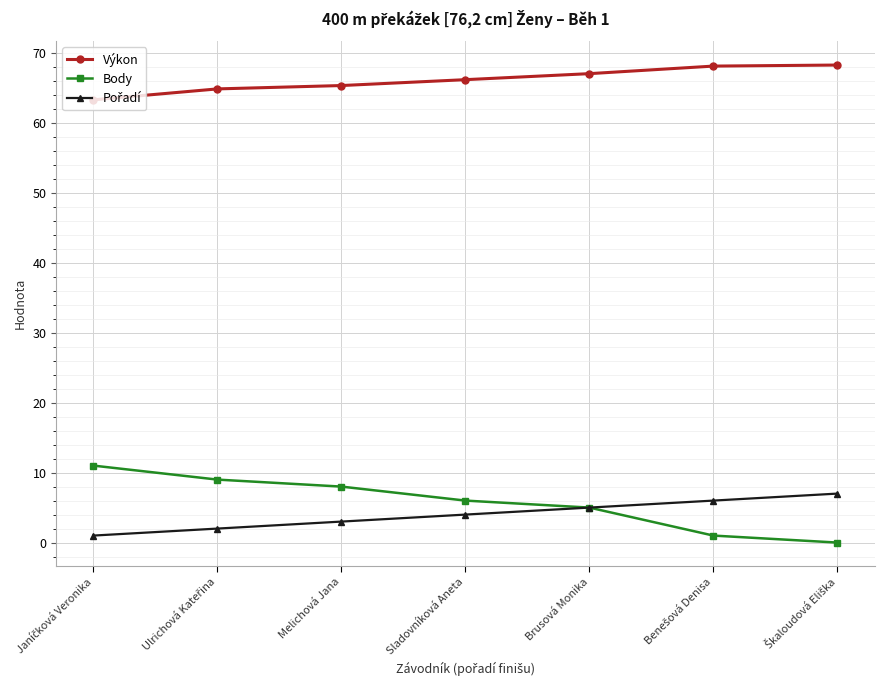

True or false: Body and Výkon cross at least once.

False